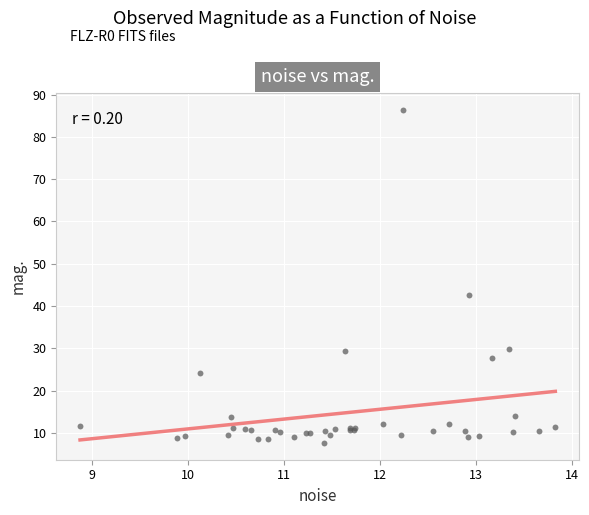

What Y value in the scatter plot is closest to 47?

42.5